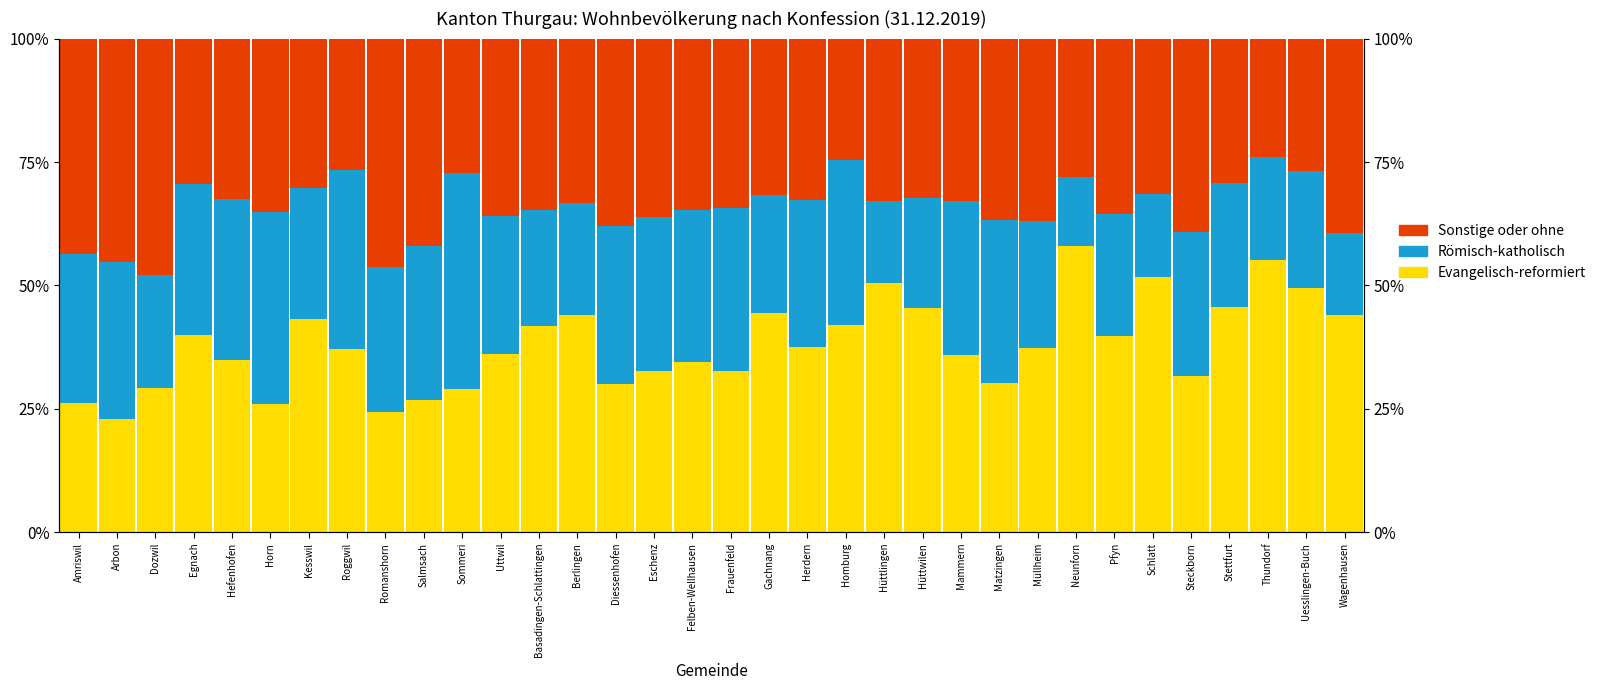

Rank the series by their maximum value, from lowest to highest.

Römisch-katholisch, Sonstige oder ohne, Evangelisch-reformiert